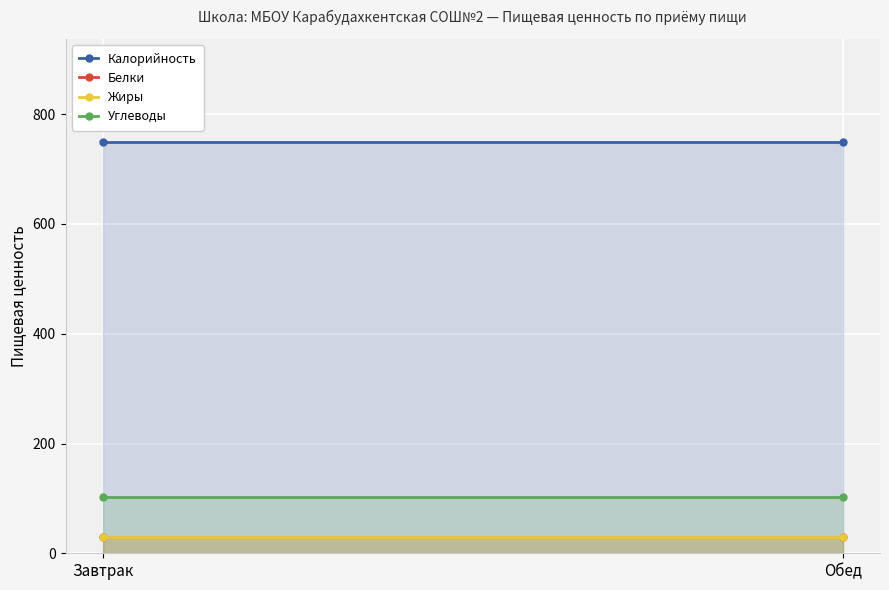

Which category has the highest value in the Белки series?

Завтрак